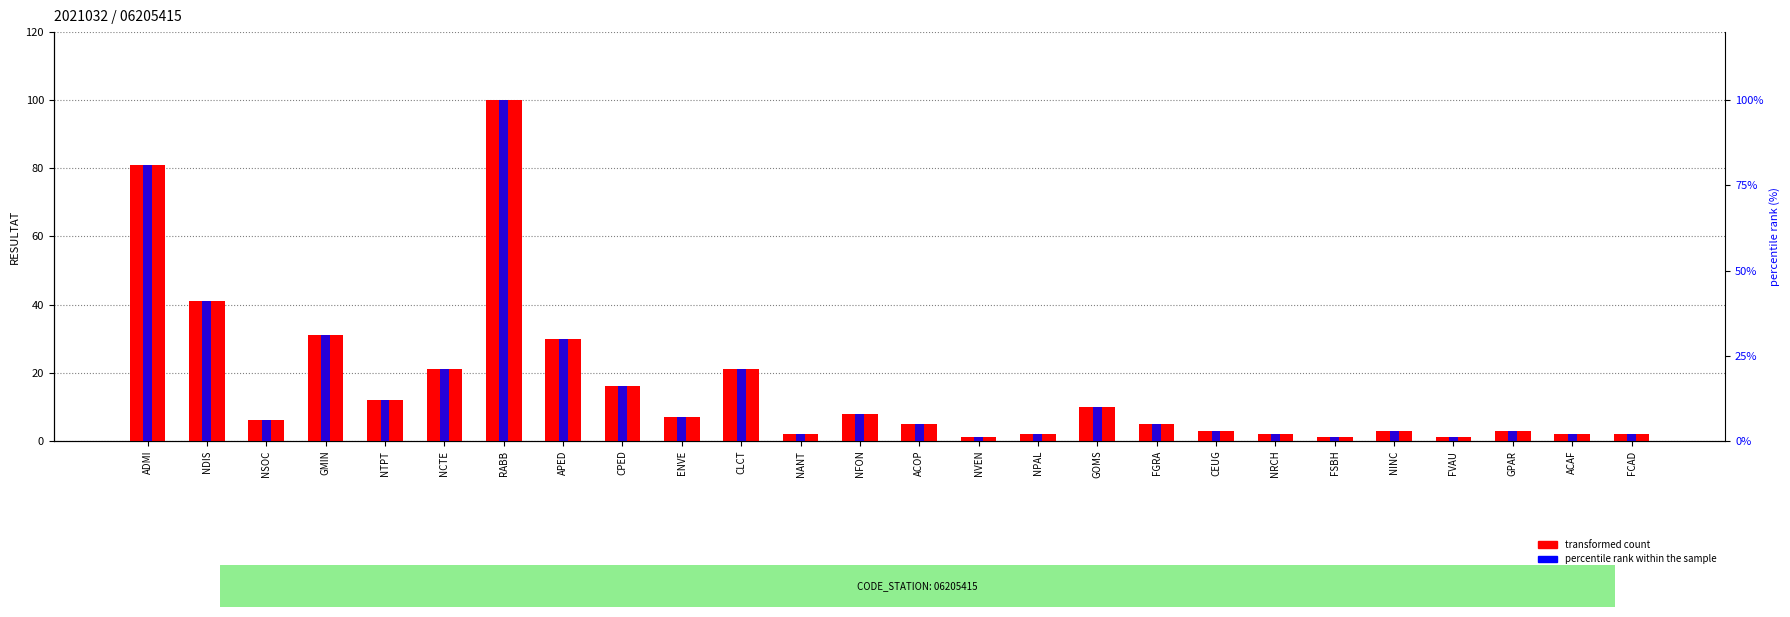

Reading left to right, what are all the values shown in this chart?

transformed count: ADMI=81.0	NDIS=41.0	NSOC=6.0	GMIN=31.0	NTPT=12.0	NCTE=21.0	RABB=100.0	APED=30.0	CPED=16.0	ENVE=7.0	CLCT=21.0	NANT=2.0	NFON=8.0	ACOP=5.0	NVEN=1.0	NPAL=2.0	GOMS=10.0	FGRA=5.0	CEUG=3.0	NRCH=2.0	FSBH=1.0	NINC=3.0	FVAU=1.0	GPAR=3.0	ACAF=2.0	FCAD=2.0
percentile rank within the sample: ADMI=81.0	NDIS=41.0	NSOC=6.0	GMIN=31.0	NTPT=12.0	NCTE=21.0	RABB=100.0	APED=30.0	CPED=16.0	ENVE=7.0	CLCT=21.0	NANT=2.0	NFON=8.0	ACOP=5.0	NVEN=1.0	NPAL=2.0	GOMS=10.0	FGRA=5.0	CEUG=3.0	NRCH=2.0	FSBH=1.0	NINC=3.0	FVAU=1.0	GPAR=3.0	ACAF=2.0	FCAD=2.0